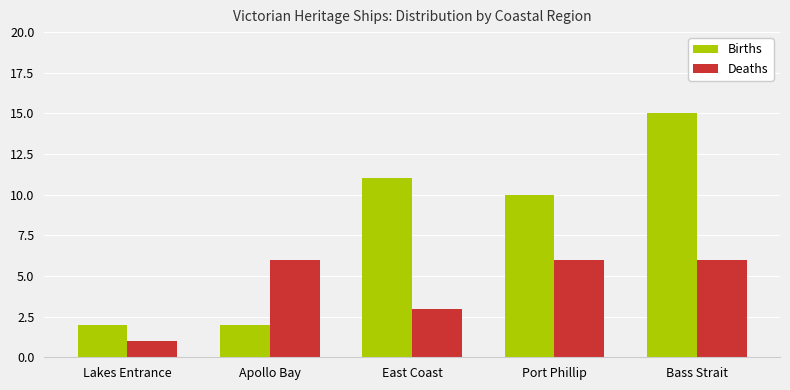

What are all the series names shown in the legend?

Births, Deaths